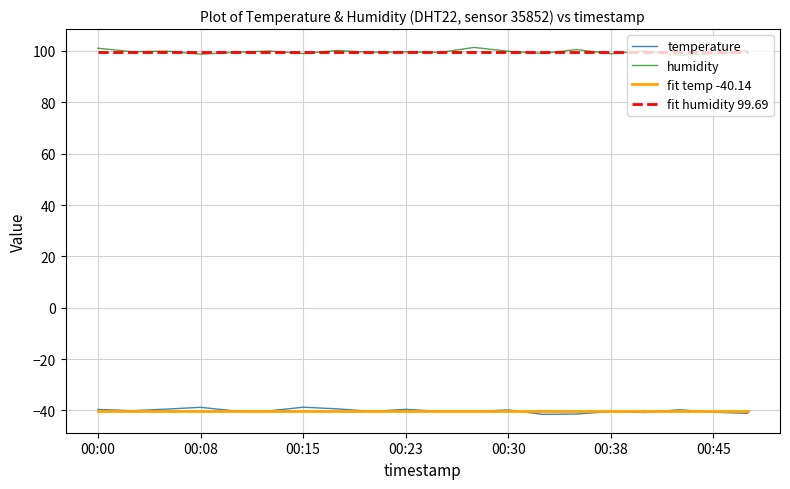

True or false: fit temp -40.14 and fit humidity 99.69 cross at least once.

False